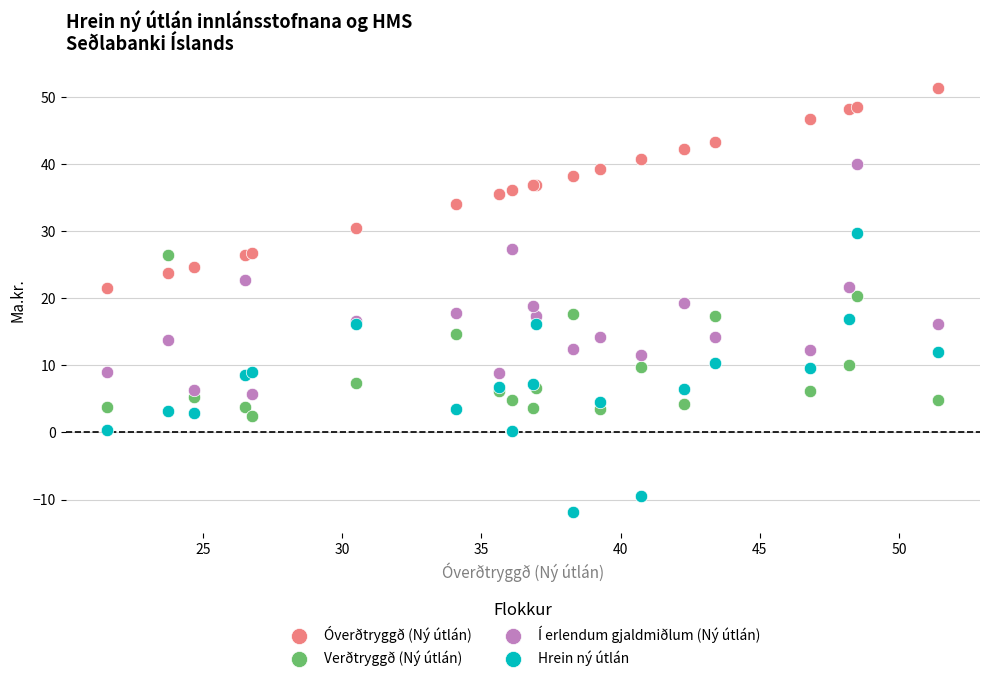

What are all the series names shown in the legend?

Óverðtryggð (Ný útlán), Verðtryggð (Ný útlán), Í erlendum gjaldmiðlum (Ný útlán), Hrein ný útlán